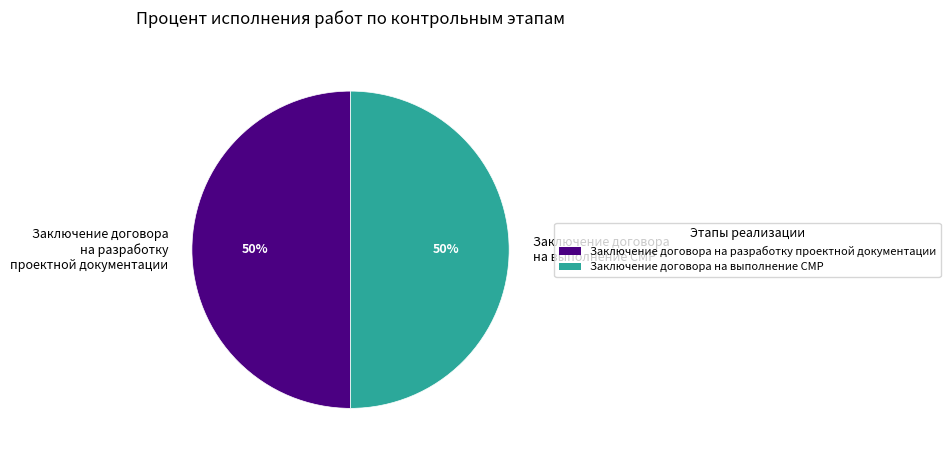

Is the sum of Заключение договора на выполнение СМР and Заключение договора на разработку проектной документации greater than half?

Yes